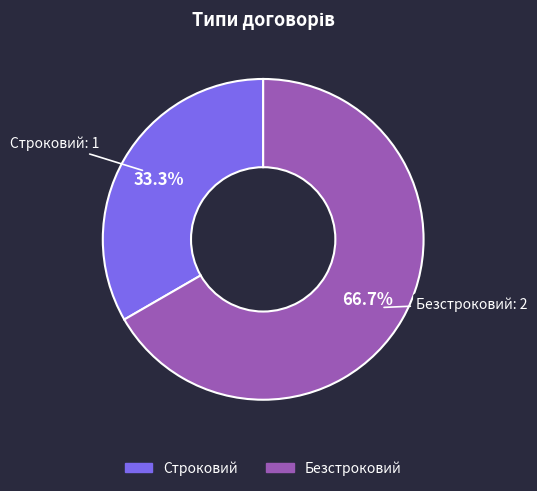

The Строковий slice represents 33% of the pie. True or false?

True